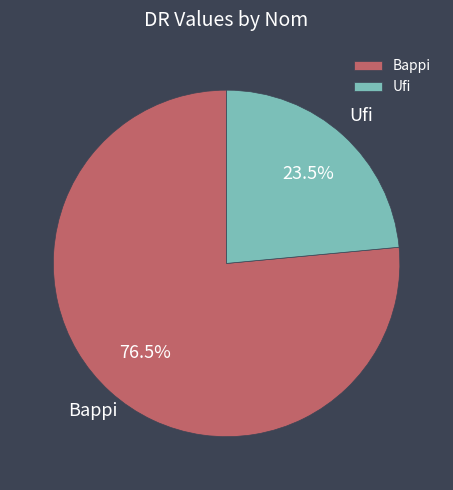

Count the number of slices in the pie.

2